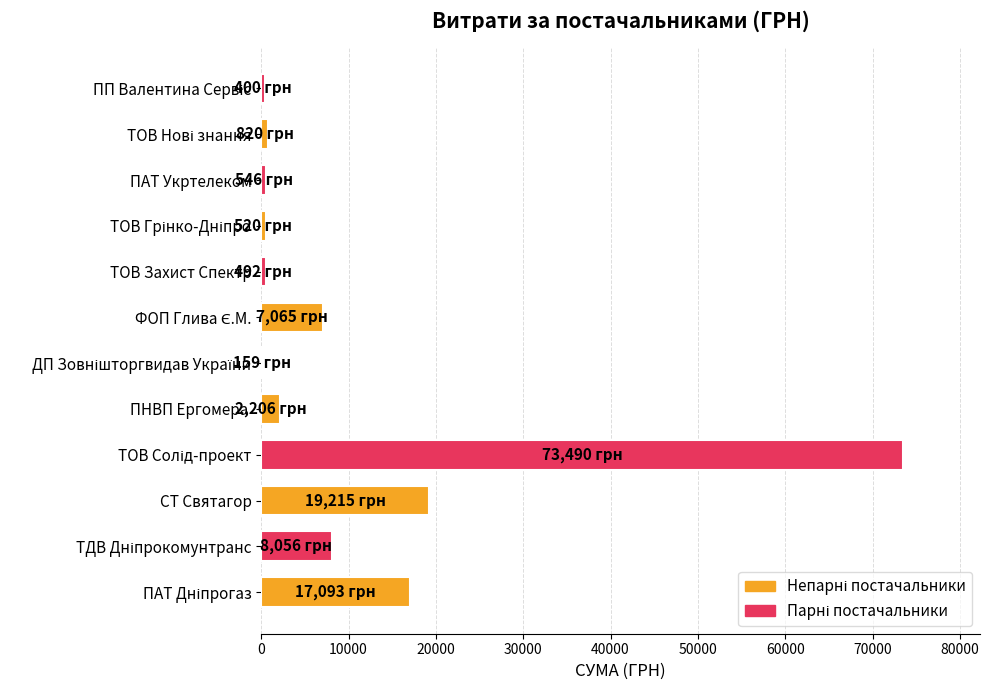

What is the greatest value displayed?

73490.0